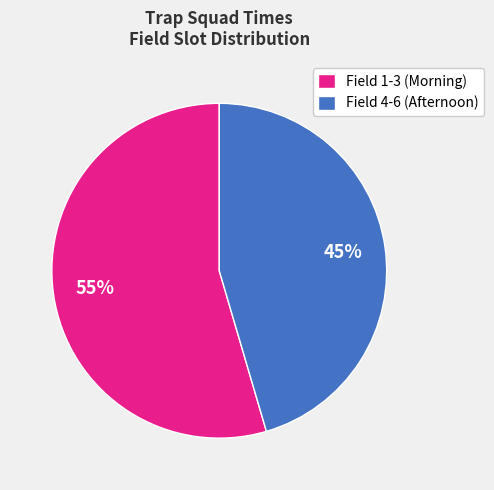

Is there a majority slice in this chart?

Yes